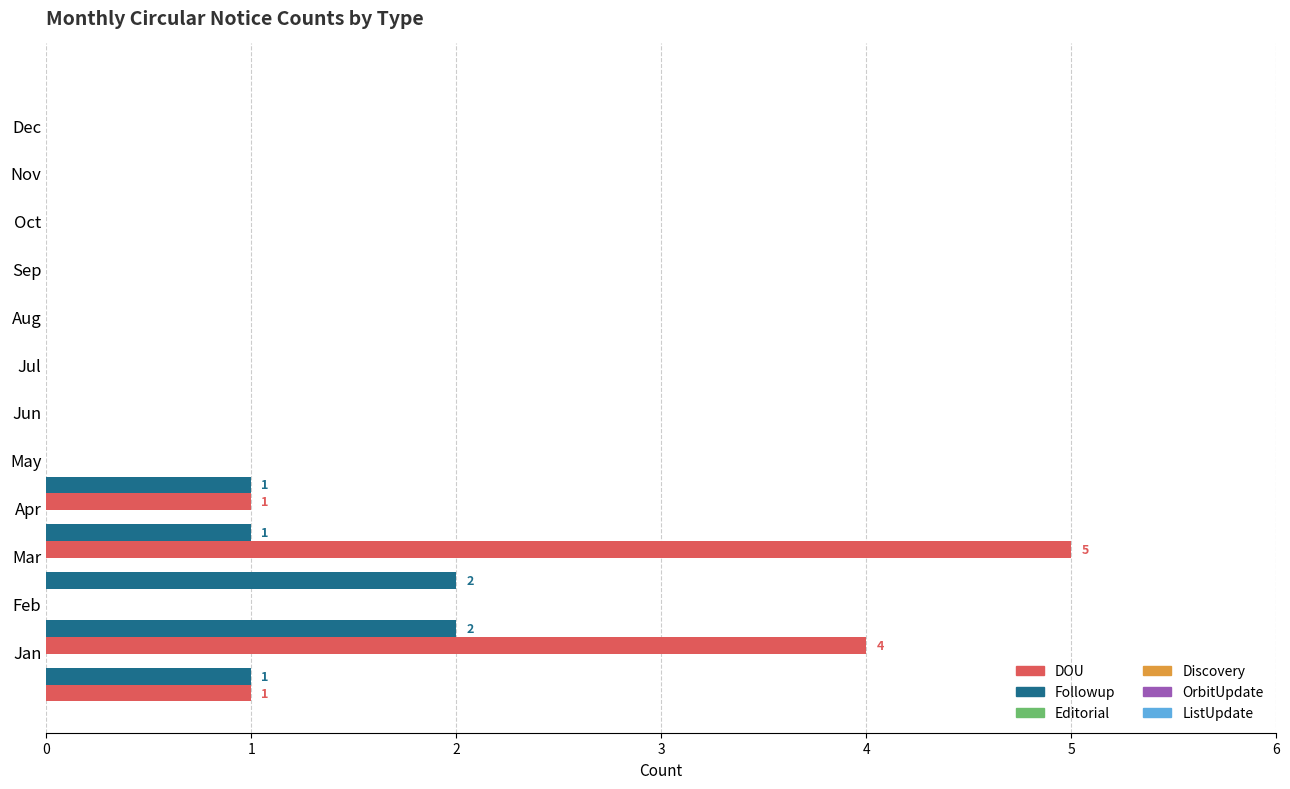

What is the sum of all DOU values?

11